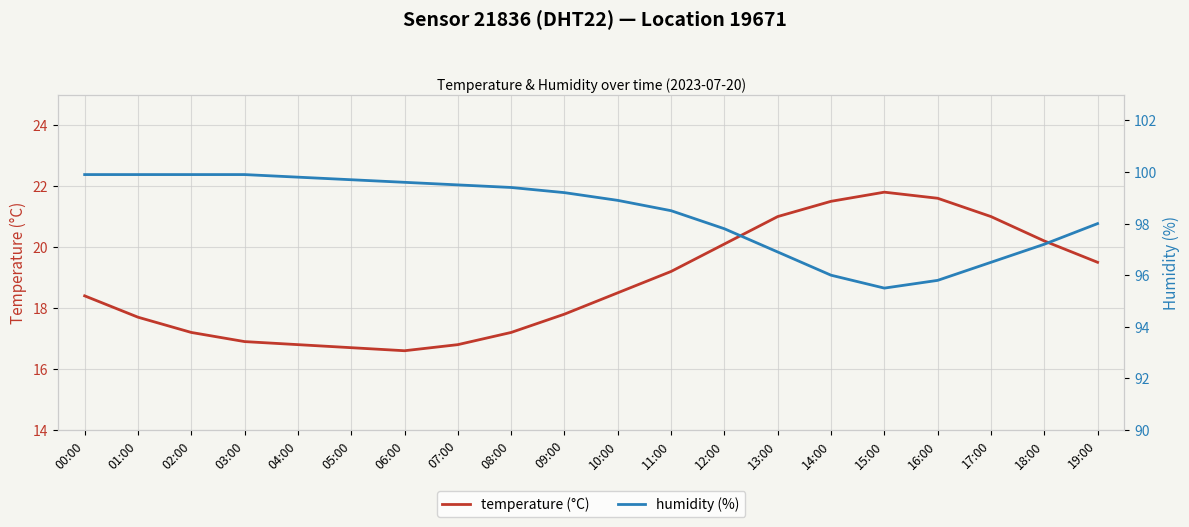

At which category is the sum across all series the highest?

00:00